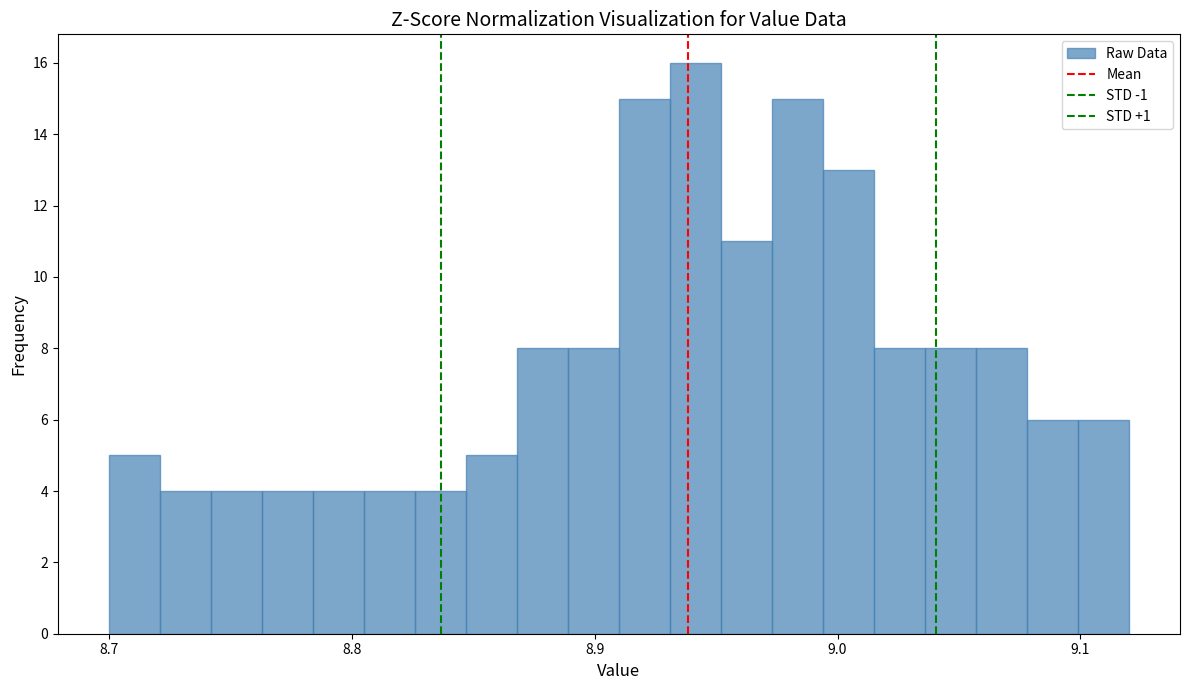

Around what value on the x-axis is the tallest bar? Give the approximate position of its centre, as read against the axis.

8.94